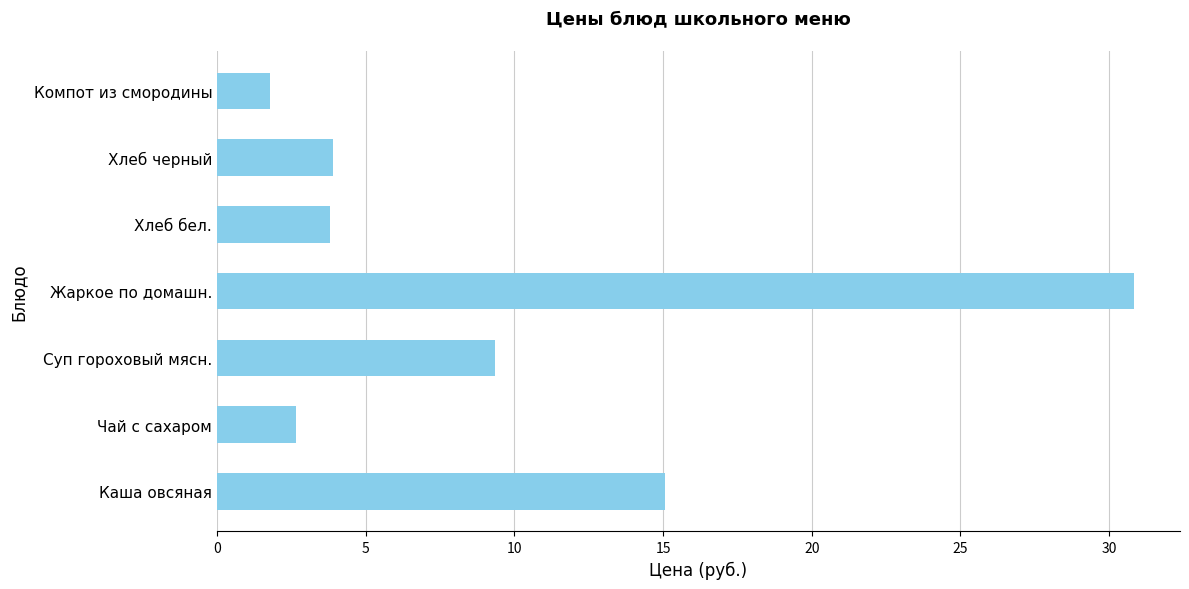

The value at Жаркое по домашн. is 30.8. True or false?

True